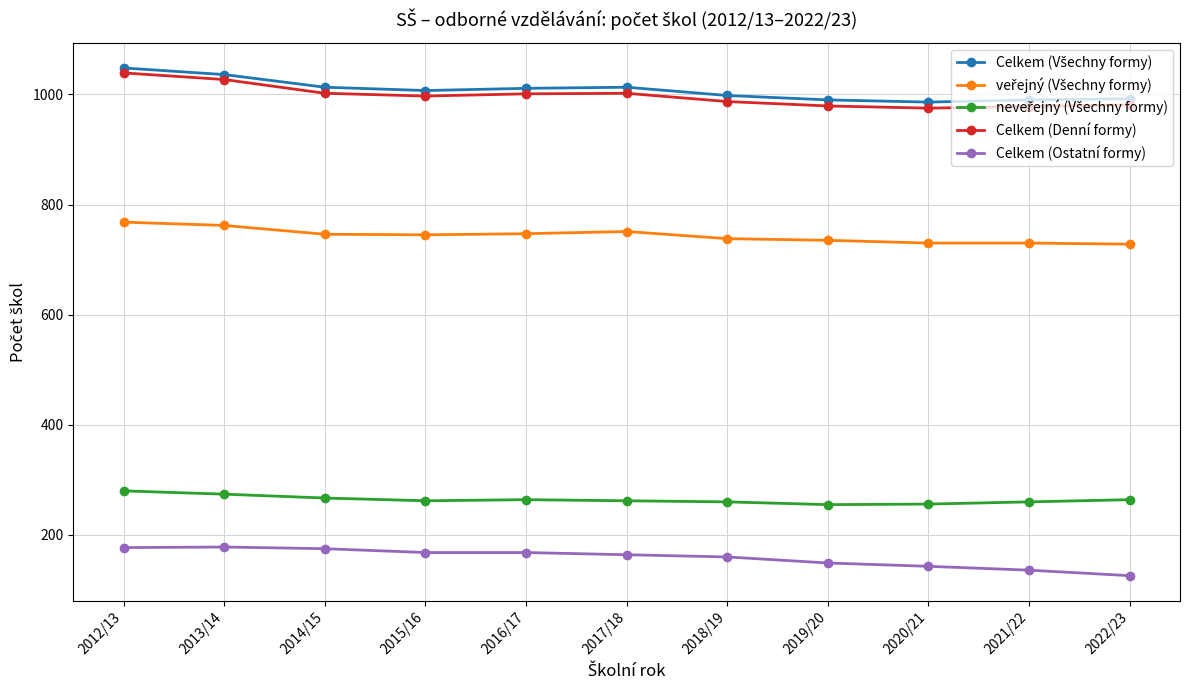

At how many categories does at least one series exceed 421?

11